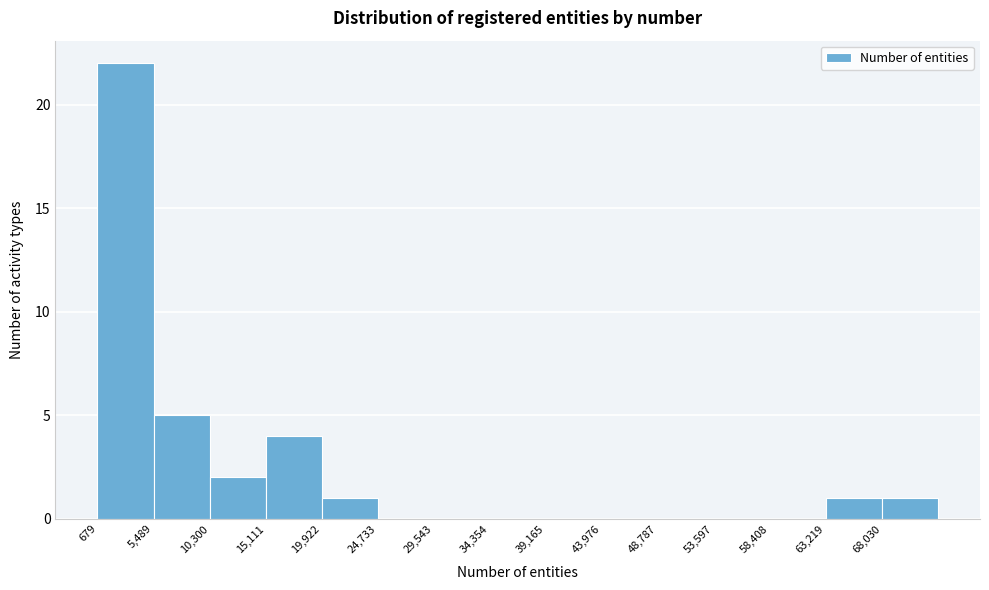

How tall is the bar that spans 20000 to 24500 on the x-axis? Neither the bar edges nor the heights are printed on the chart, so give them approximately, as read against the axes.

1